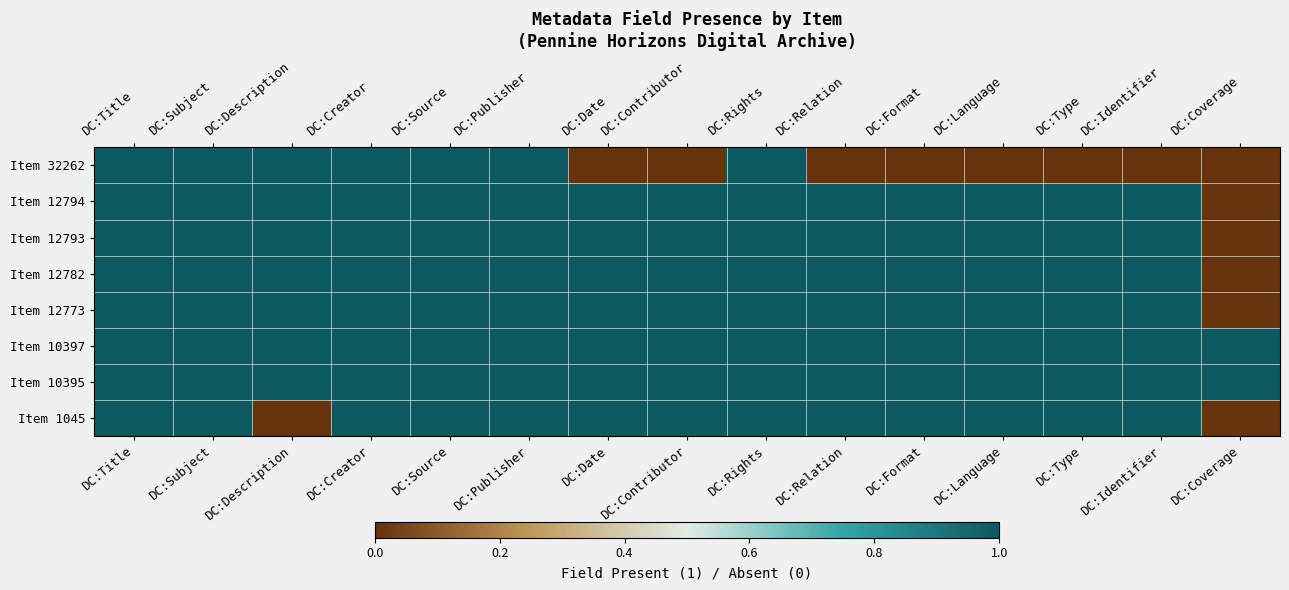

At how many categories does at least one series exceed 0?

15